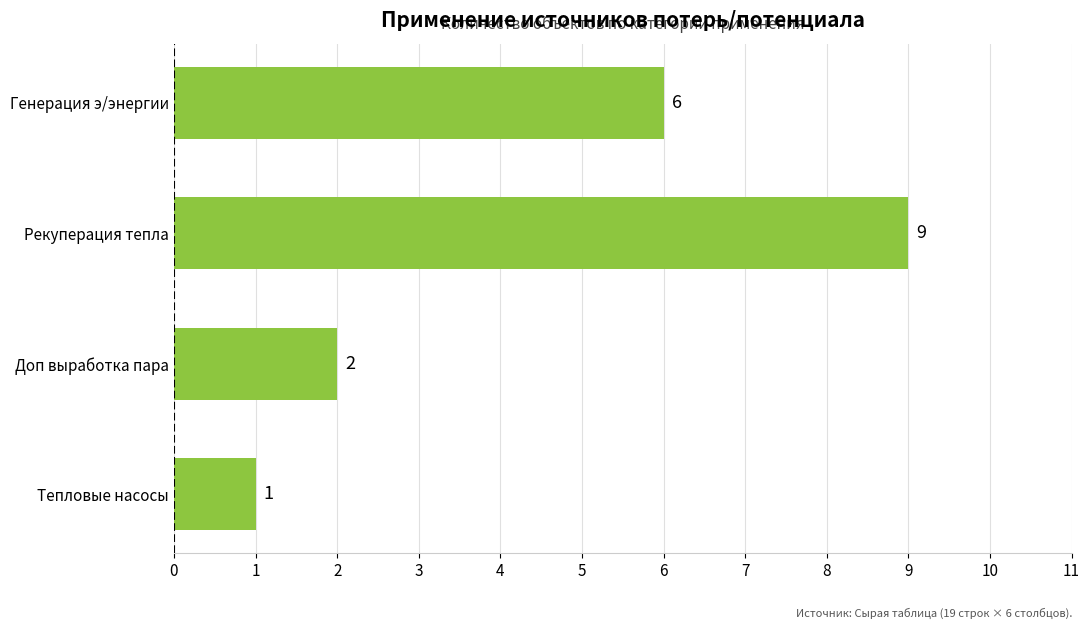

What value does the data have at Генерация э/энергии?

6